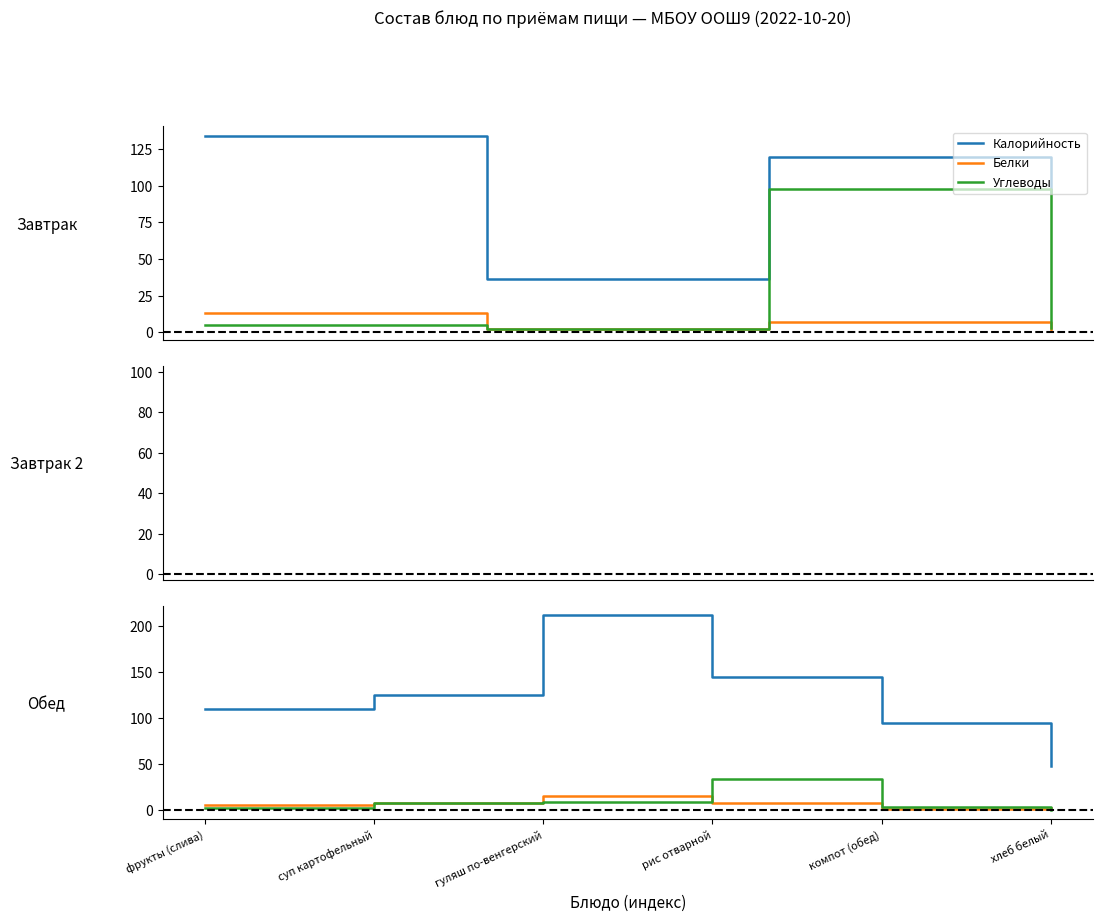

At which label is Углеводы closest to 17?

гуляш по-венгерский